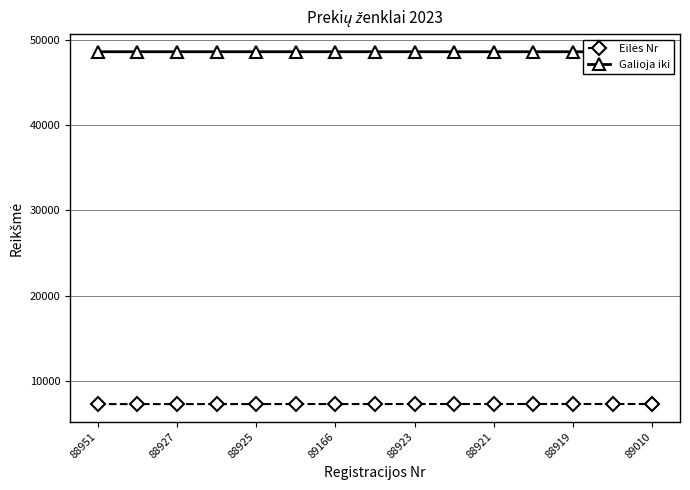

What is the label of the 8th point from the left?

89010